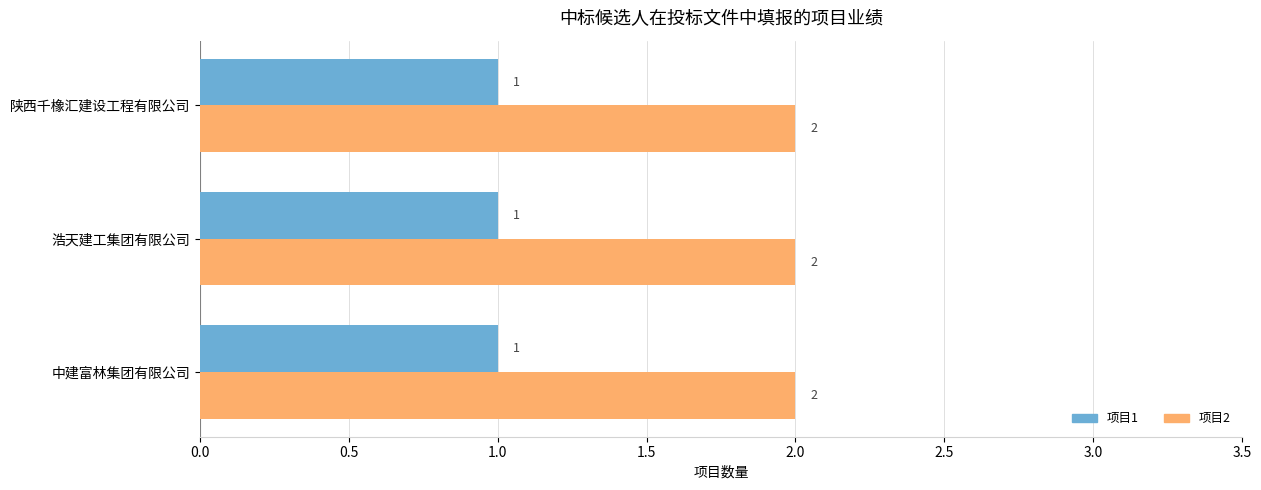

Which series has the largest total across all categories?

项目2